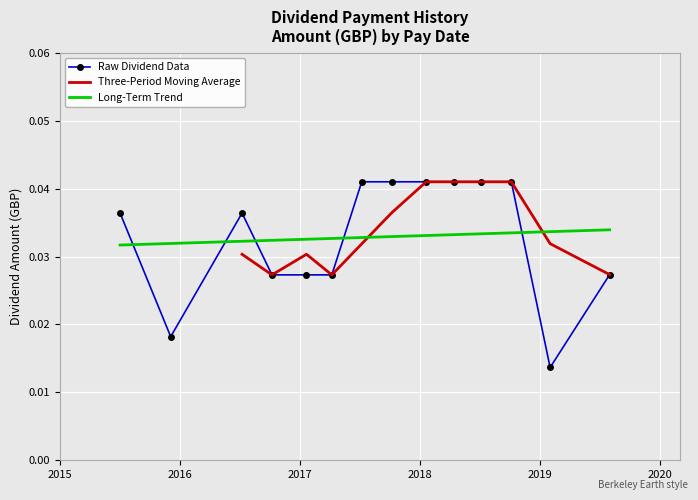

After their last crossing, which series has the higher values: Raw Dividend Data or Long-Term Trend?

Long-Term Trend